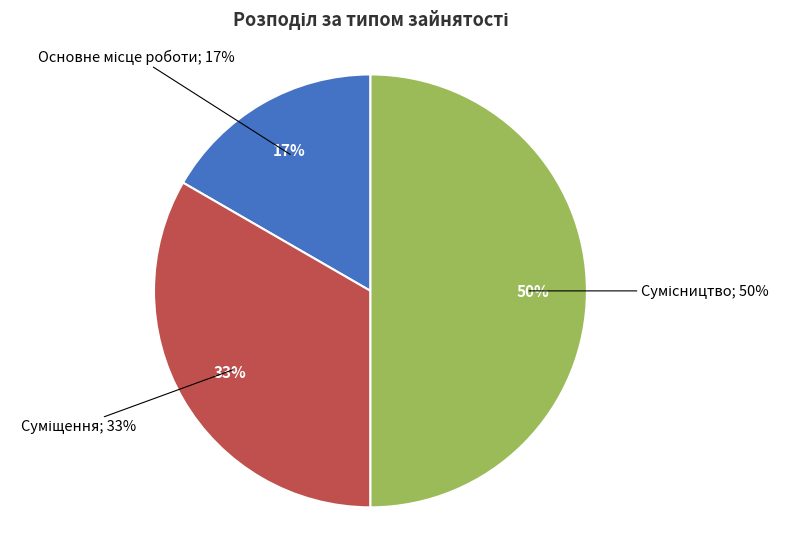

What is the ratio of the value at Суміщення to the value at Основне місце роботи?

2.0